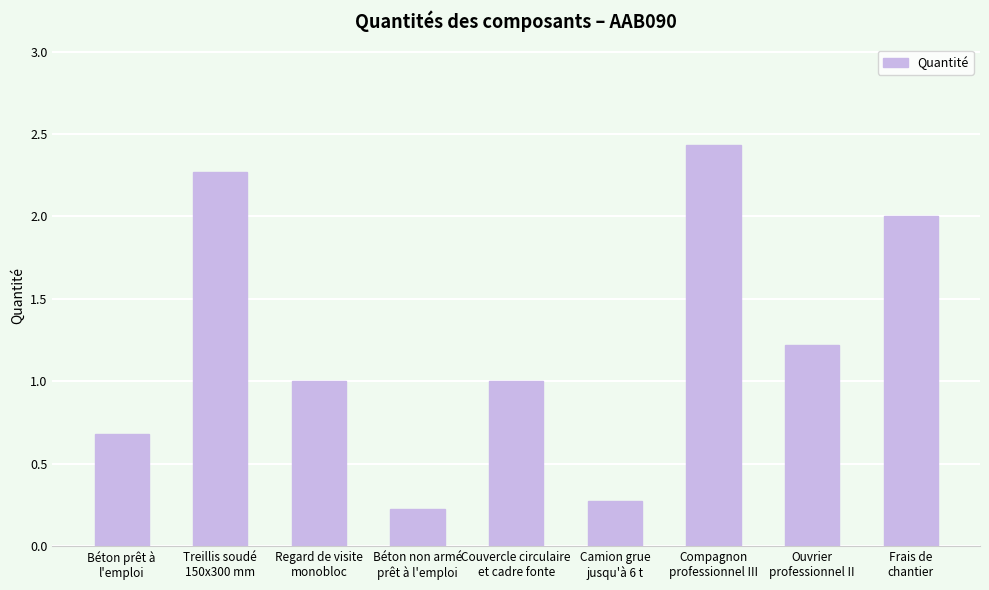

How many bars are there in total?

9